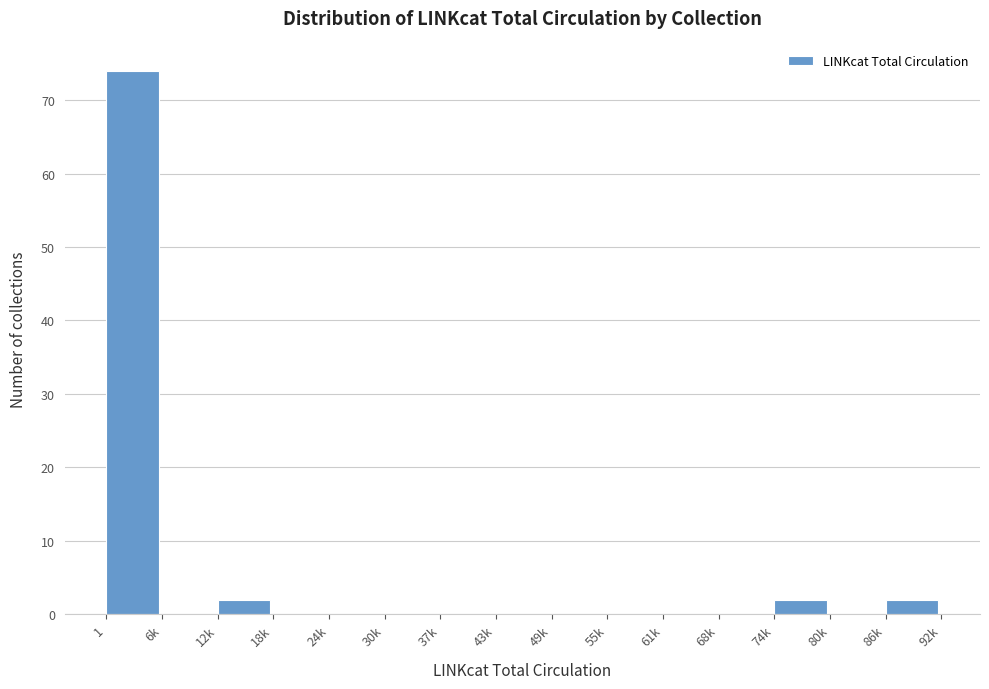

Reading left to right, extract all data points from this chart.

1=74	6k=0	12k=2	18k=0	24k=0	30k=0	37k=0	43k=0	49k=0	55k=0	61k=0	68k=0	74k=2	80k=0	86k=2